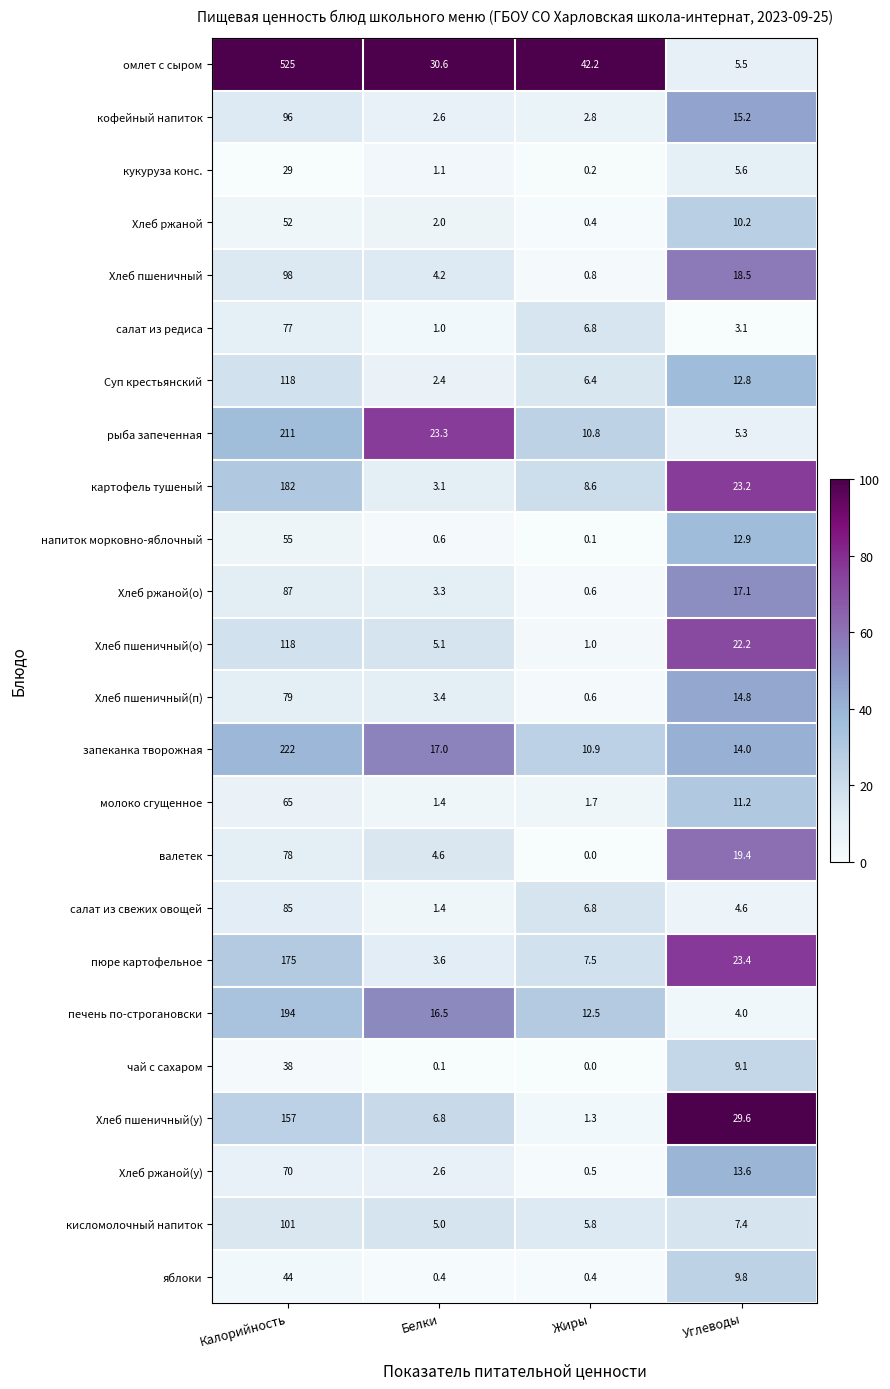

Which series has the largest range (max minus min)?

омлет с сыром